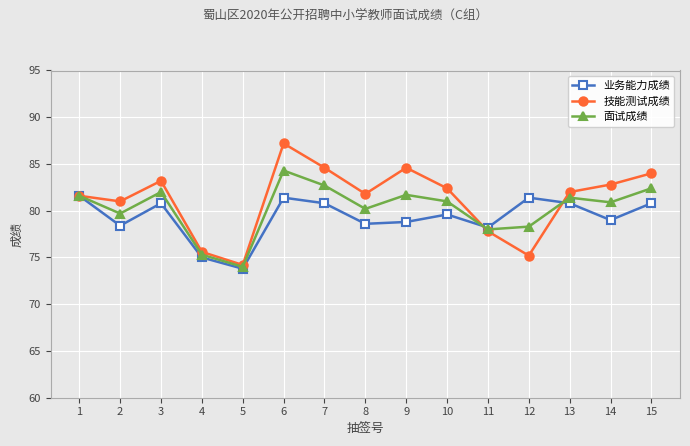

What is the greatest value displayed?

87.2